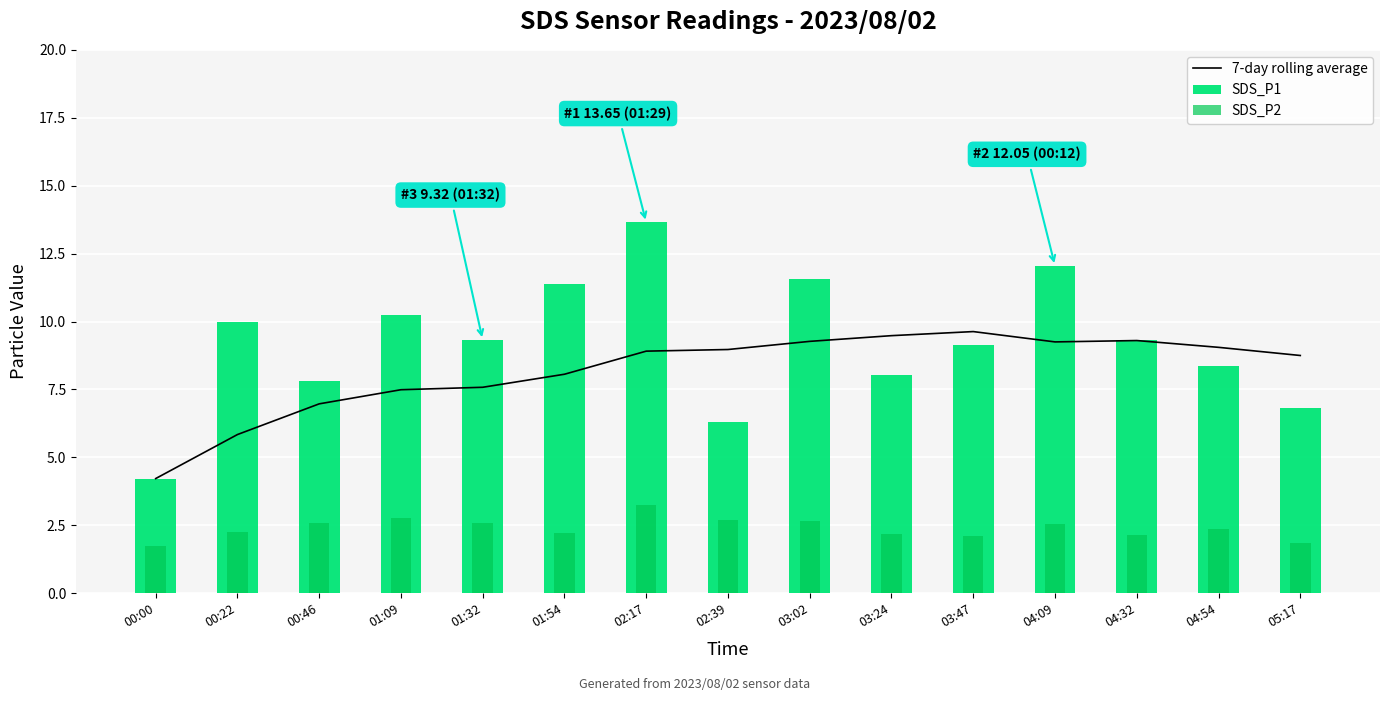

Is it true that SDS_P2 equals 3.9 at 01:54?

False